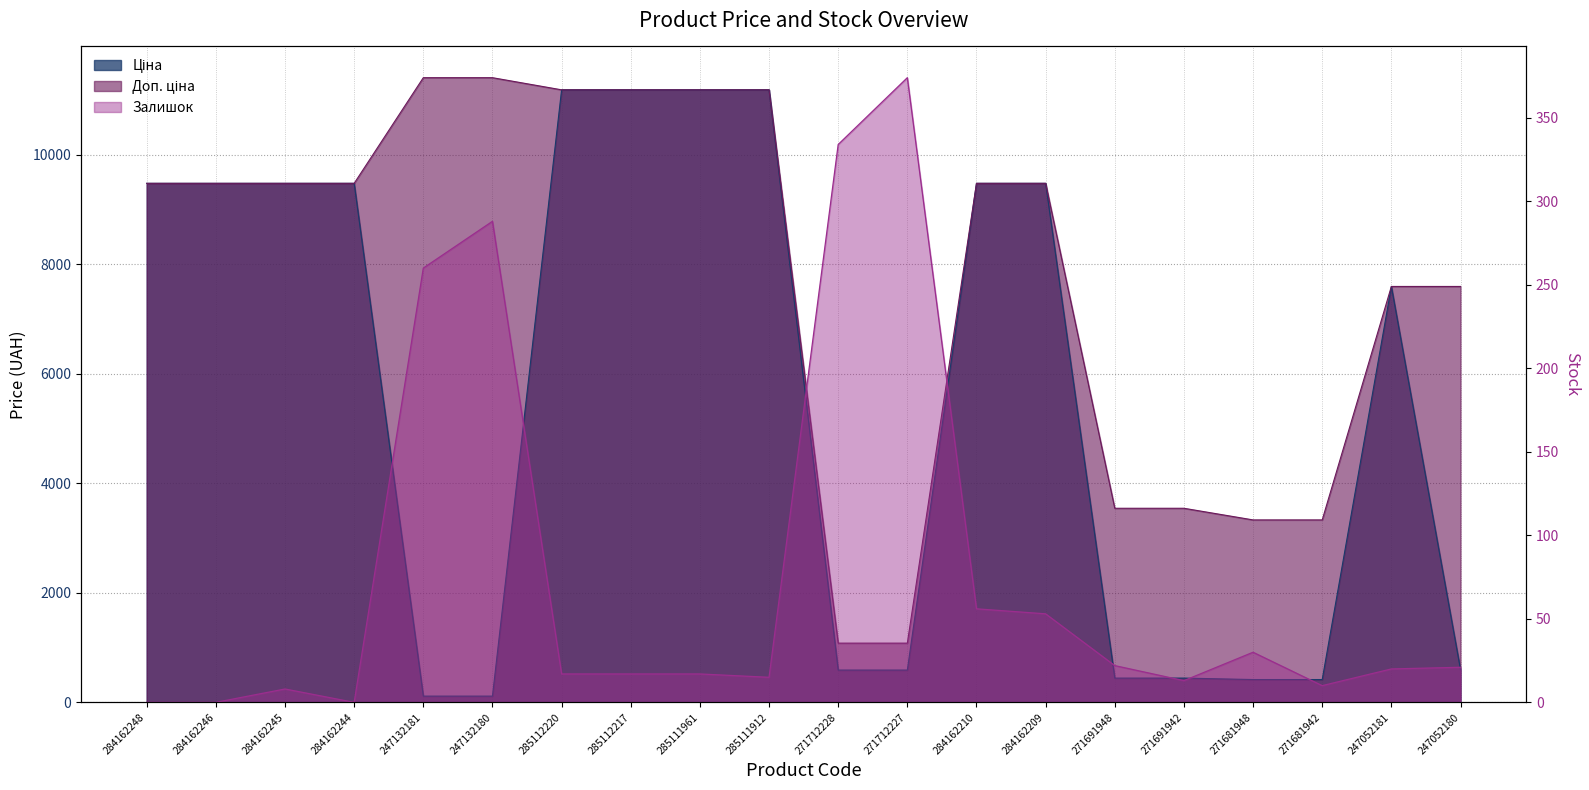

The value of Доп. ціна at 247052181 is 7596.5. True or false?

True